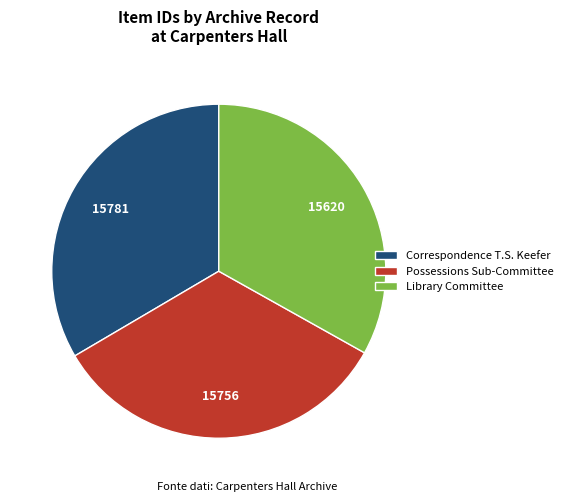

How many slices are in this pie chart?

3